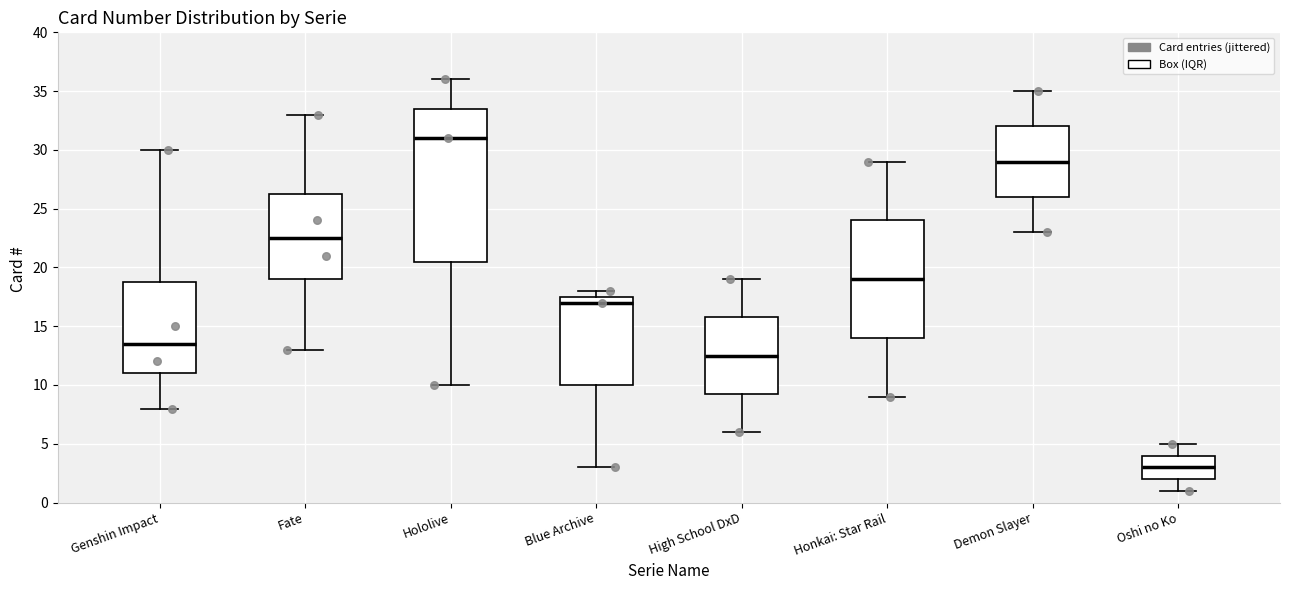

Comparing the boxes themselves (not the whiskers), which one is the tallest?

Hololive